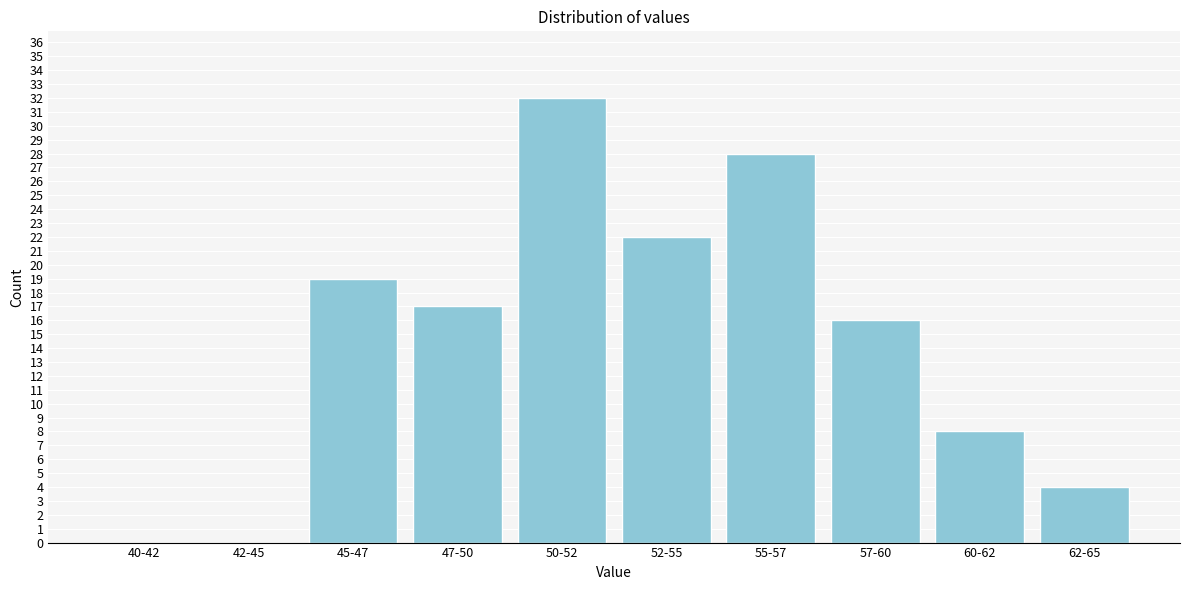

Reading left to right, list all the values displayed in this chart.

40-42=0	42-45=0	45-47=19	47-50=17	50-52=32	52-55=22	55-57=28	57-60=16	60-62=8	62-65=4